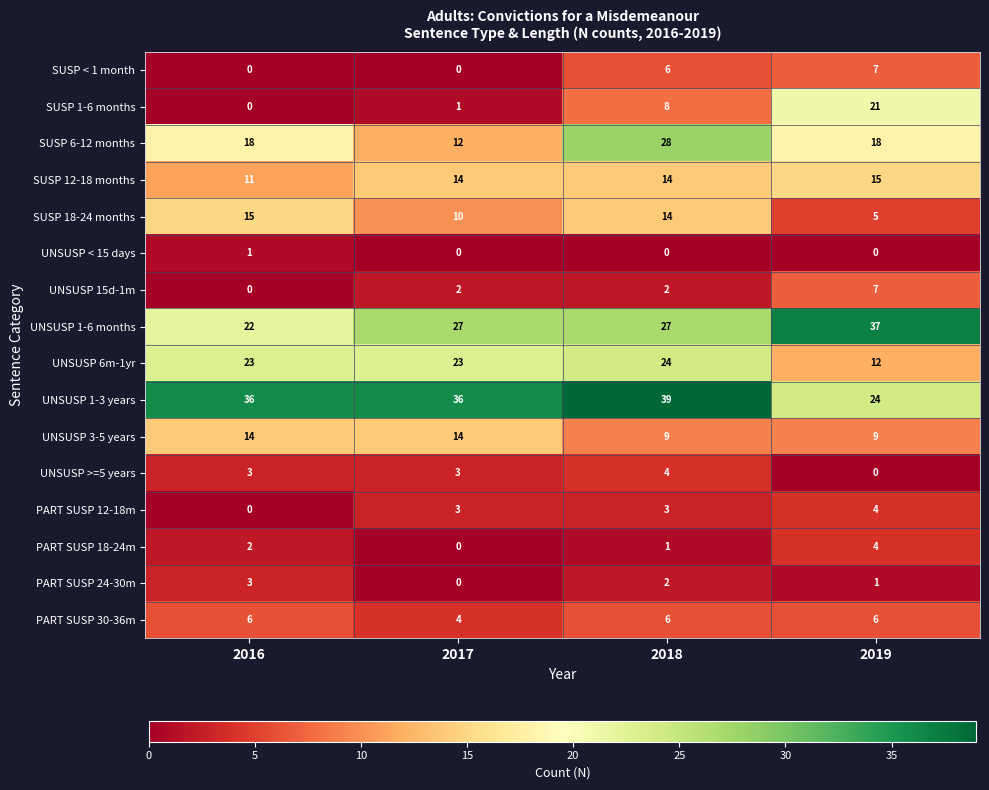

The value of UNSUSP 1-6 months at 2018 is 8. True or false?

False